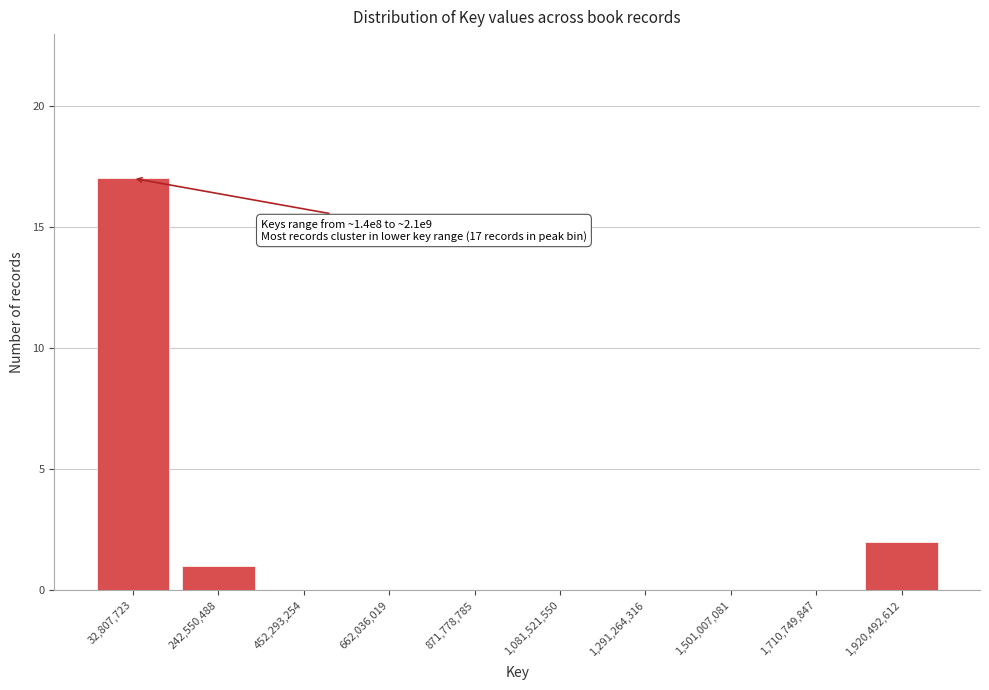

Reading right to left, extract all data points from this chart.

1,920,492,612=2	1,710,749,847=0	1,501,007,081=0	1,291,264,316=0	1,081,521,550=0	871,778,785=0	662,036,019=0	452,293,254=0	242,550,488=1	32,807,723=17